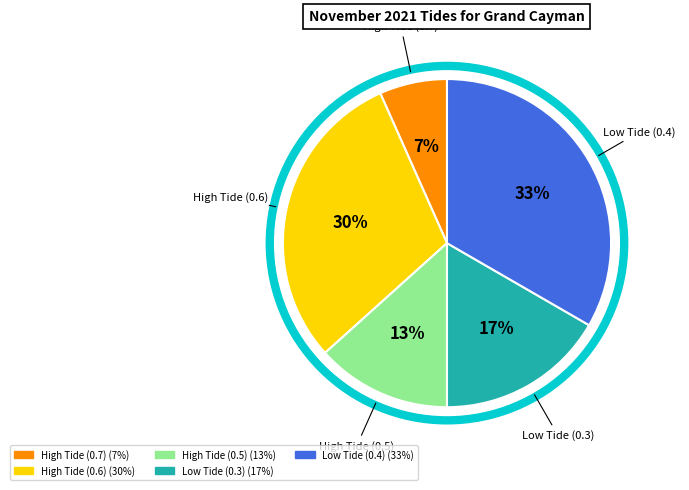

To the nearest percent, what is the average slice percentage?

20%